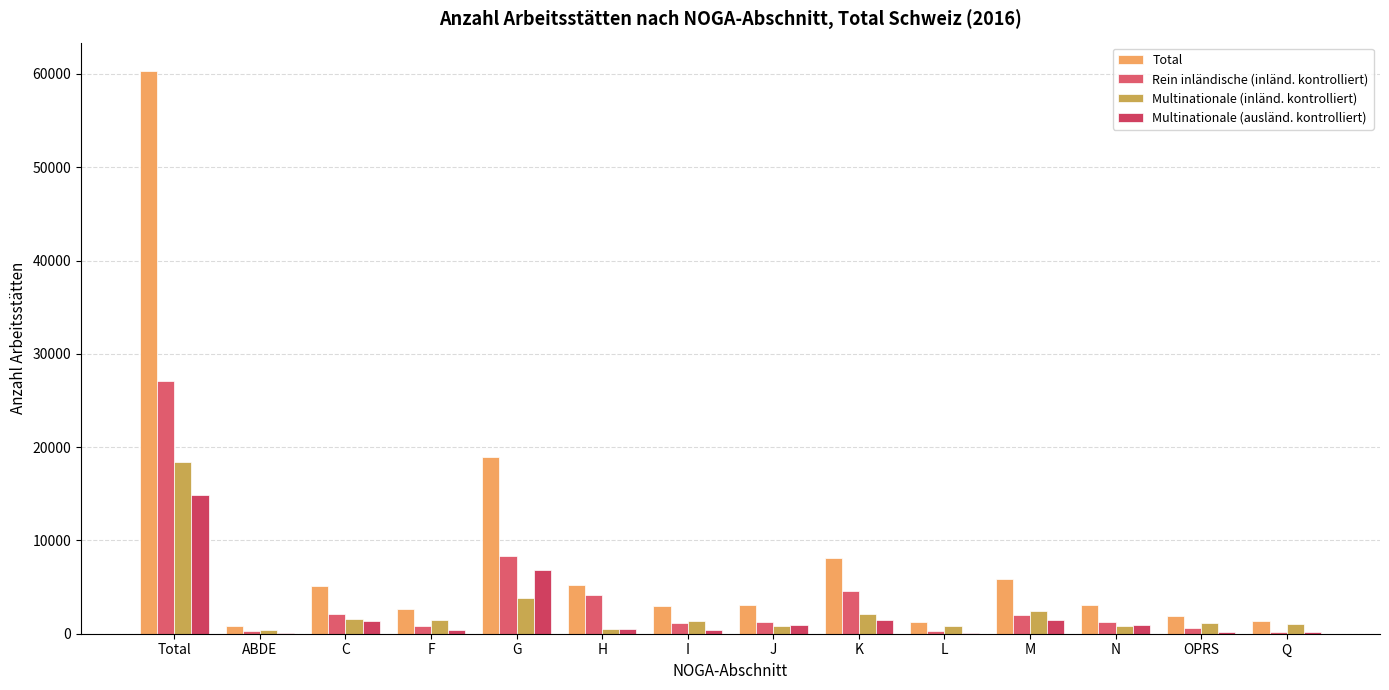

Count the number of data series in this chart.

4